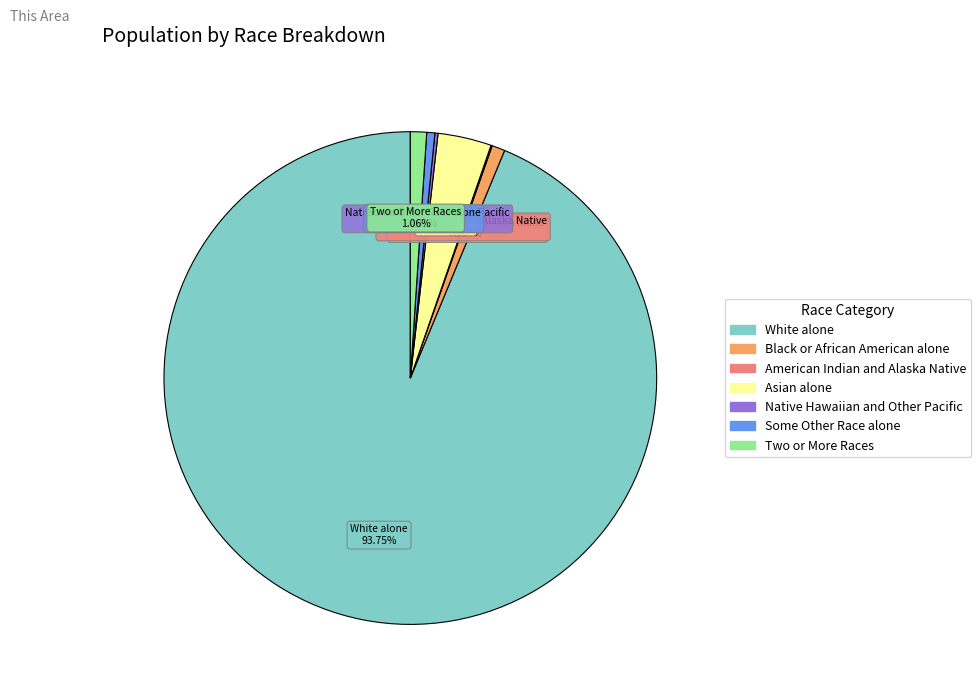

Which slice represents more than half of the pie?

White alone